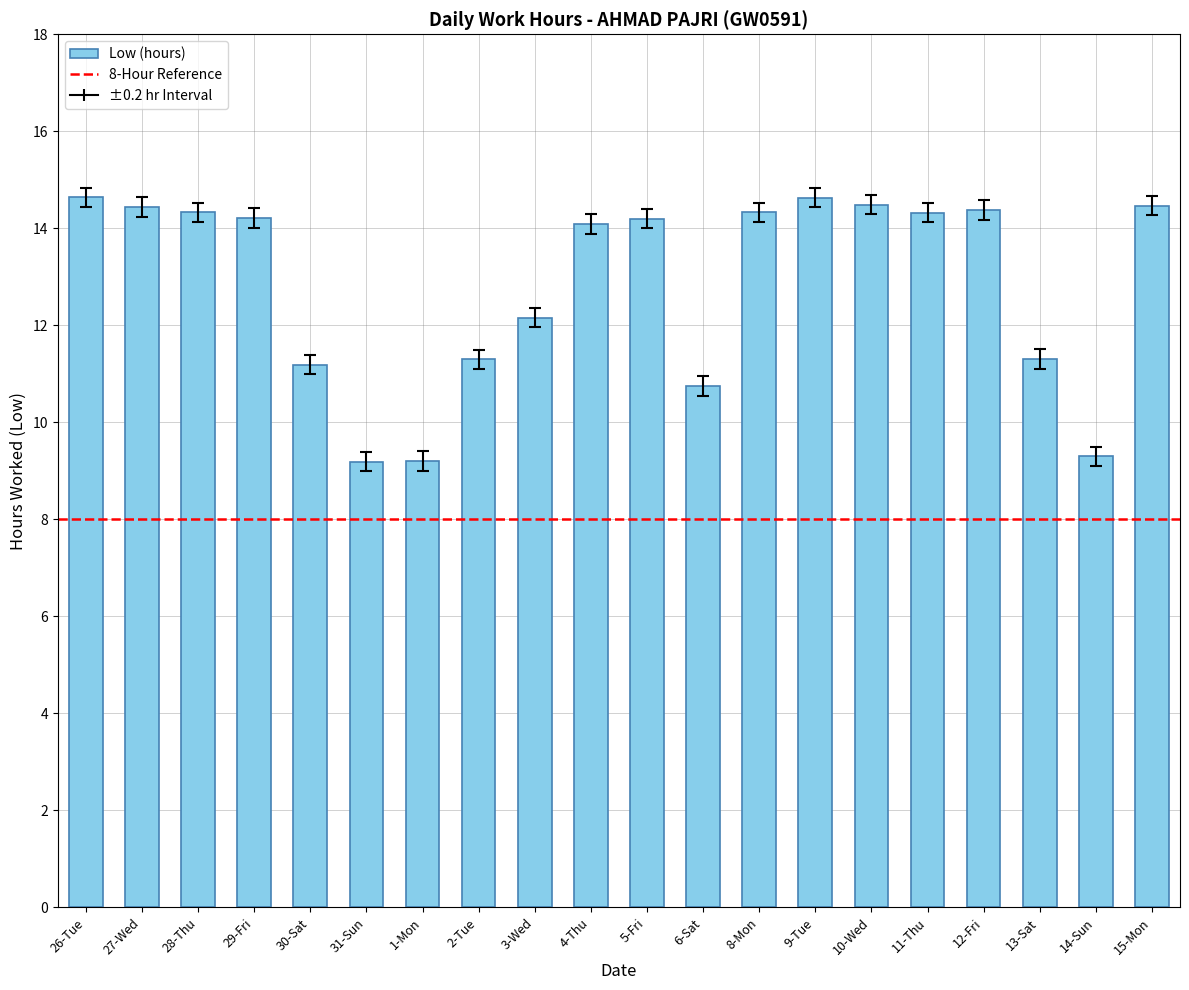

What is the sum of all values?

256.9